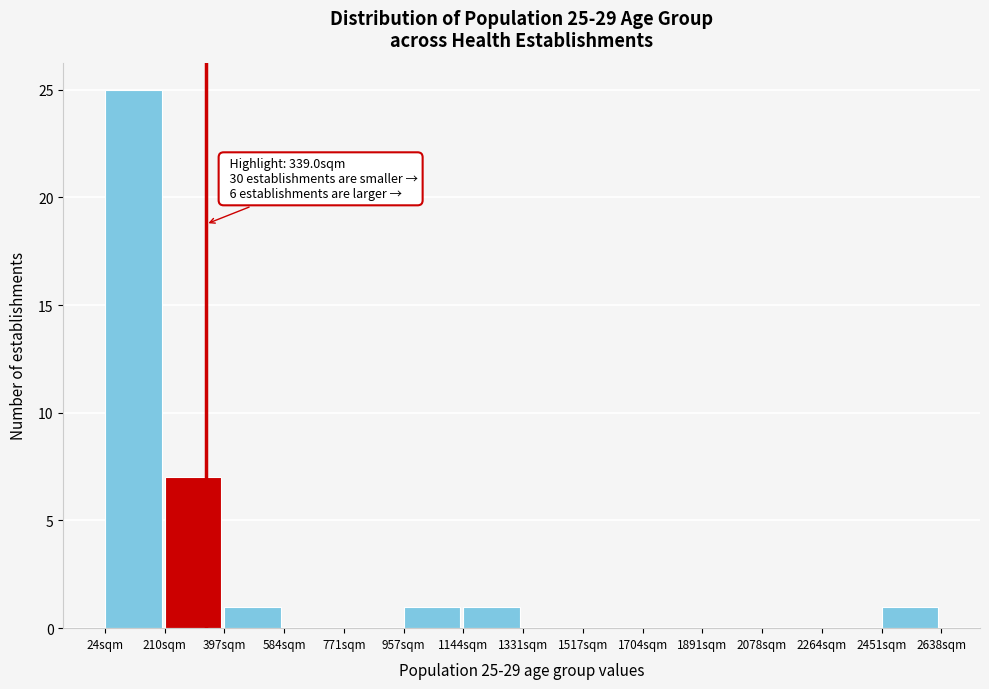

Over which range of the x-axis is the bar tallest?

20 to 220